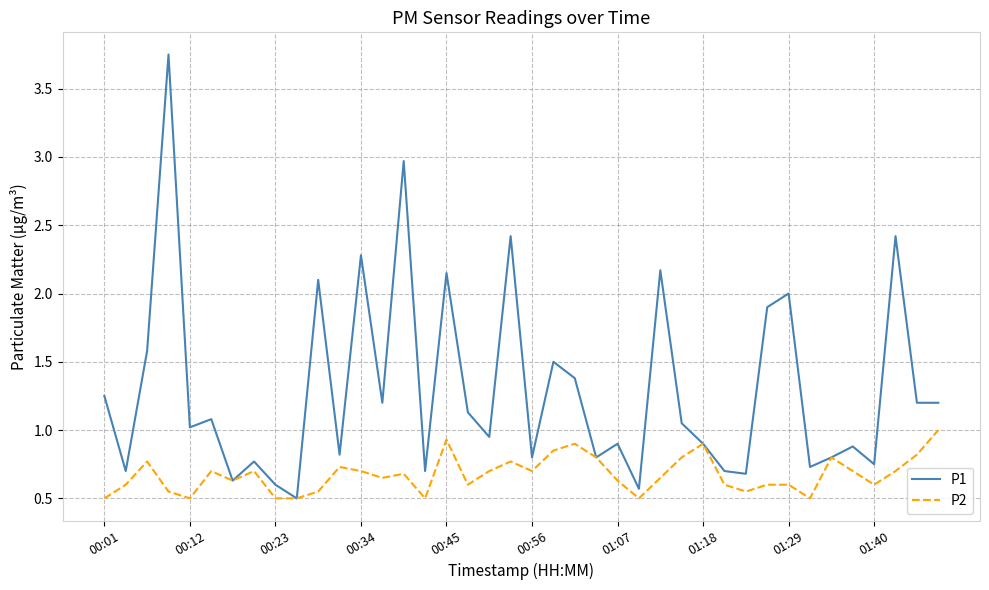

Which series has the widest spread of values?

P1